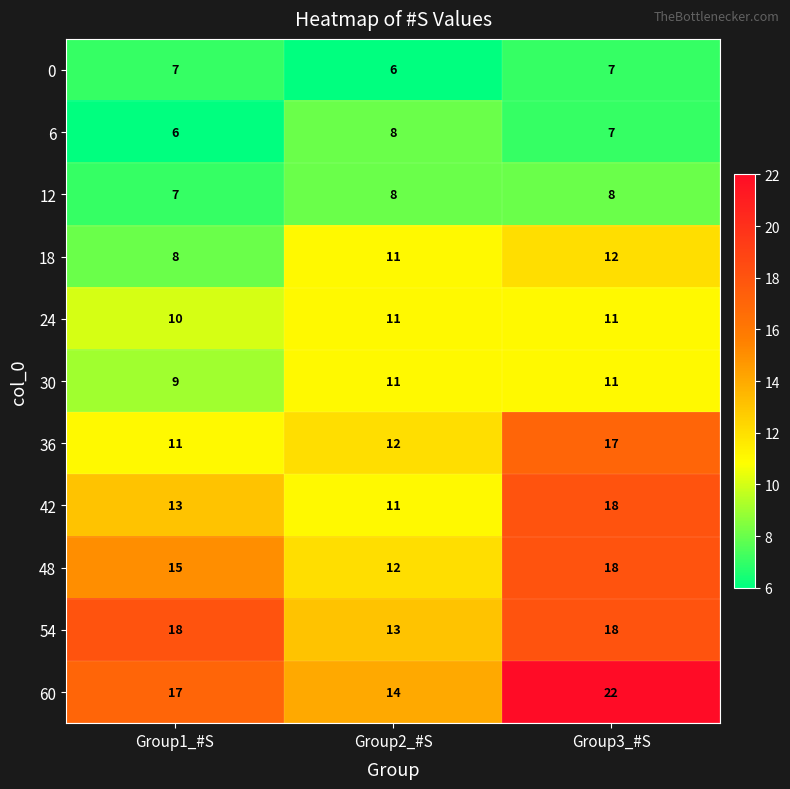

What is the greatest value displayed?

22